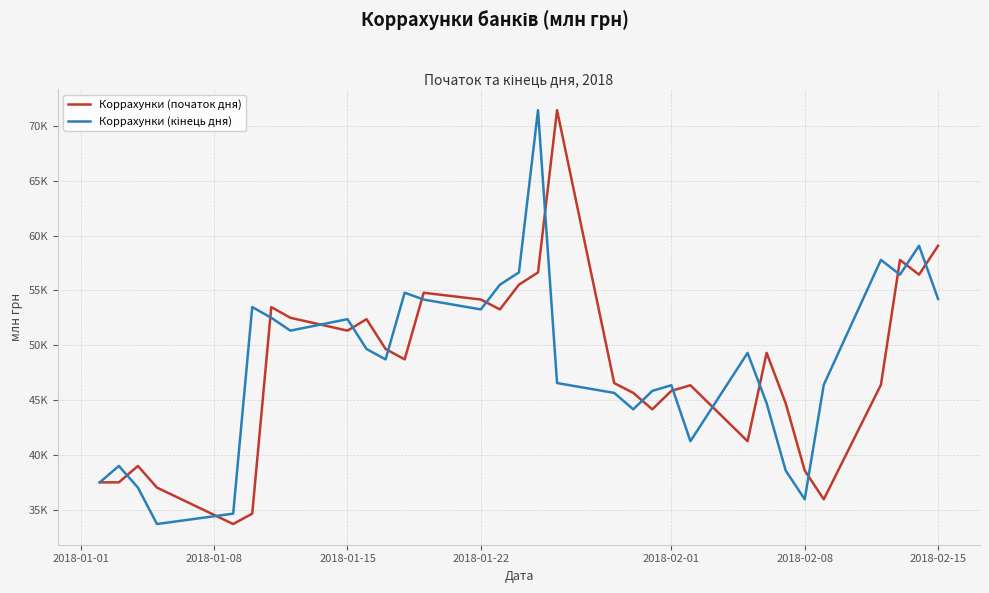

What is the difference between the maximum and minimum values in the Коррахунки (кінець дня) series?

37772.7